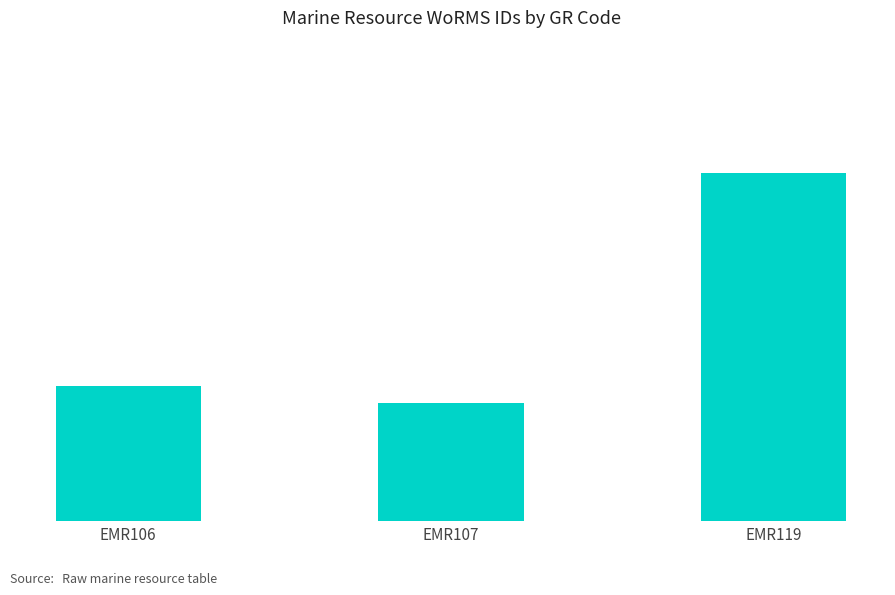

Does the chart contain any negative values?

No